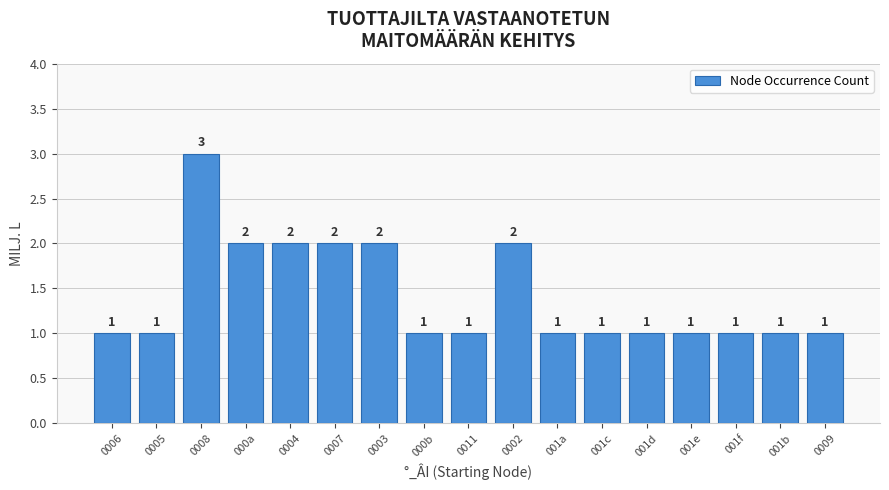

The value at 0011 is 1. True or false?

True